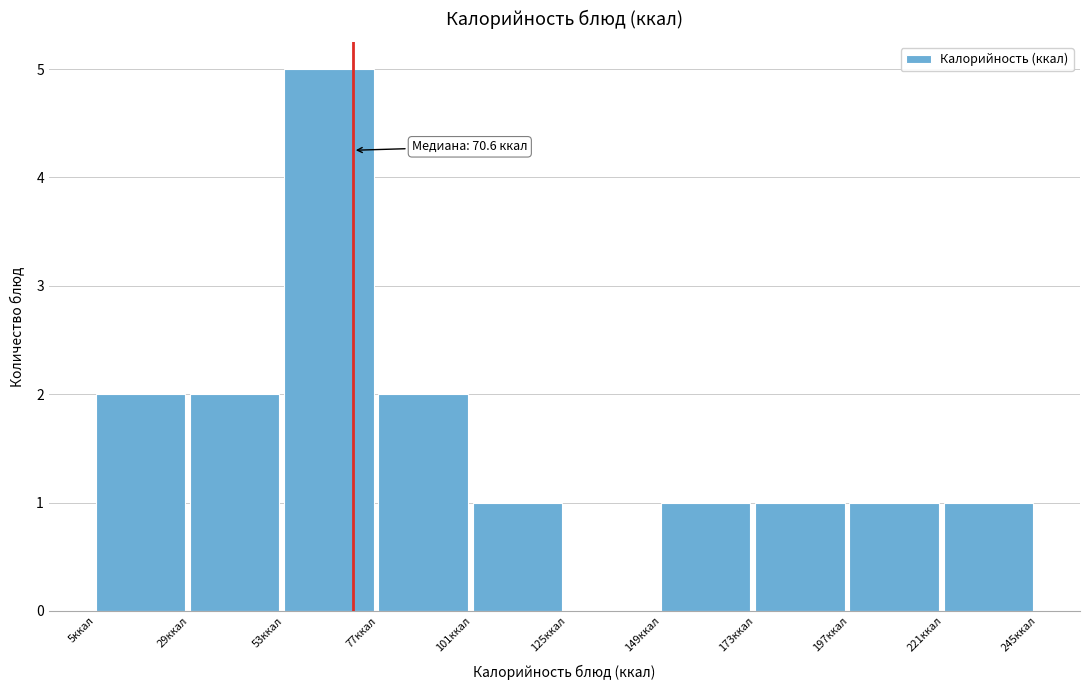

Over which range of the x-axis is the bar tallest?

55 to 75